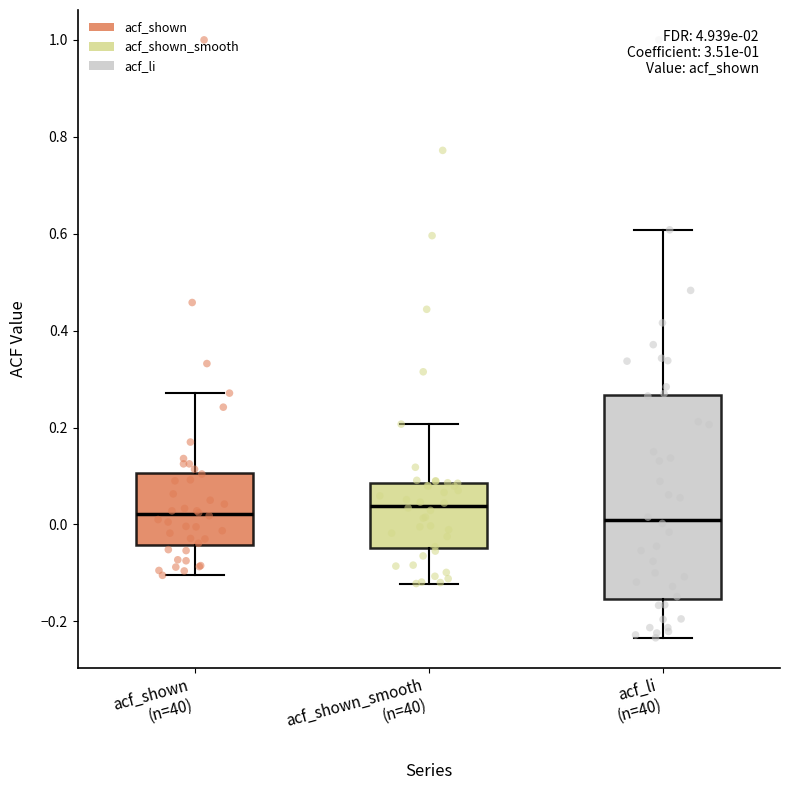

Reading left to right, read every box against the y-axis: the position of its median line, the range the box covers, and the ends of its whiskers. The values are not printed on the chart, so give them approximately, as read against the axis.

acf_shown (n=40): median 0.02, box -0.04 to 0.10, whiskers -0.10 to 0.28
acf_shown_smooth (n=40): median 0.04, box -0.04 to 0.08, whiskers -0.12 to 0.20
acf_li (n=40): median 0.00, box -0.16 to 0.26, whiskers -0.24 to 0.60